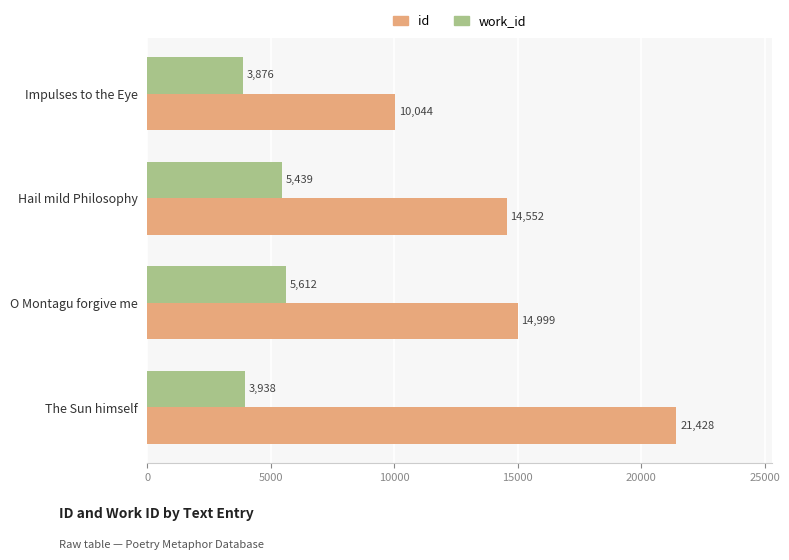

True or false: id has a value of 5834 at Hail mild Philosophy.

False